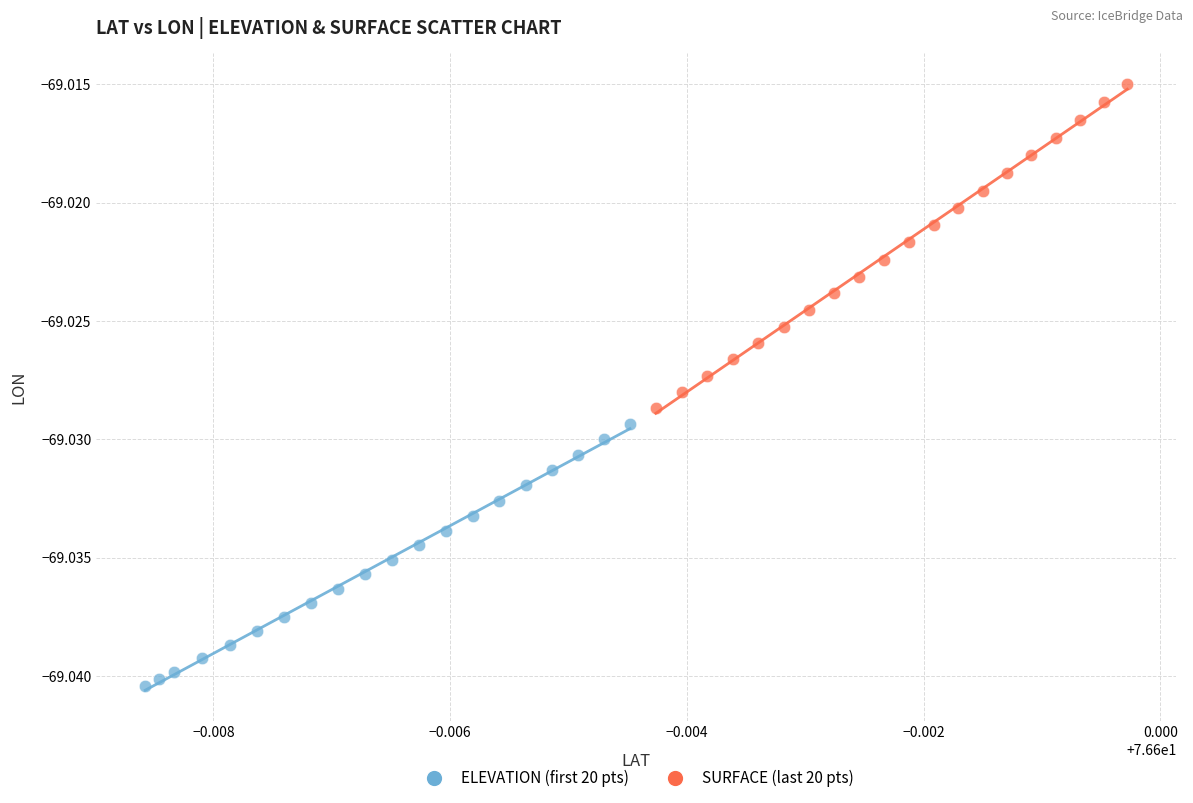

Which series contains the lowest Y value?

ELEVATION (first 20 pts)